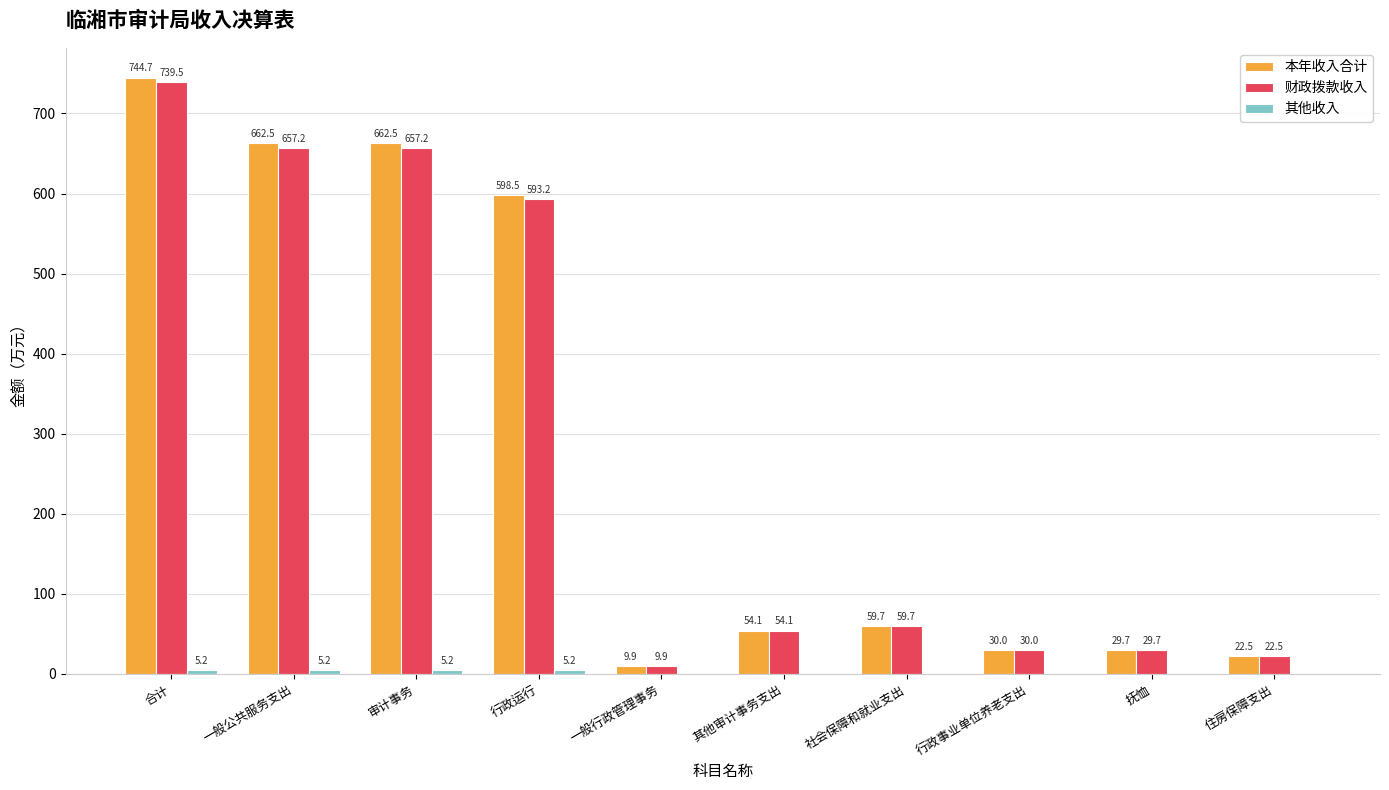

Where does the 本年收入合计 series first go above 59?

合计